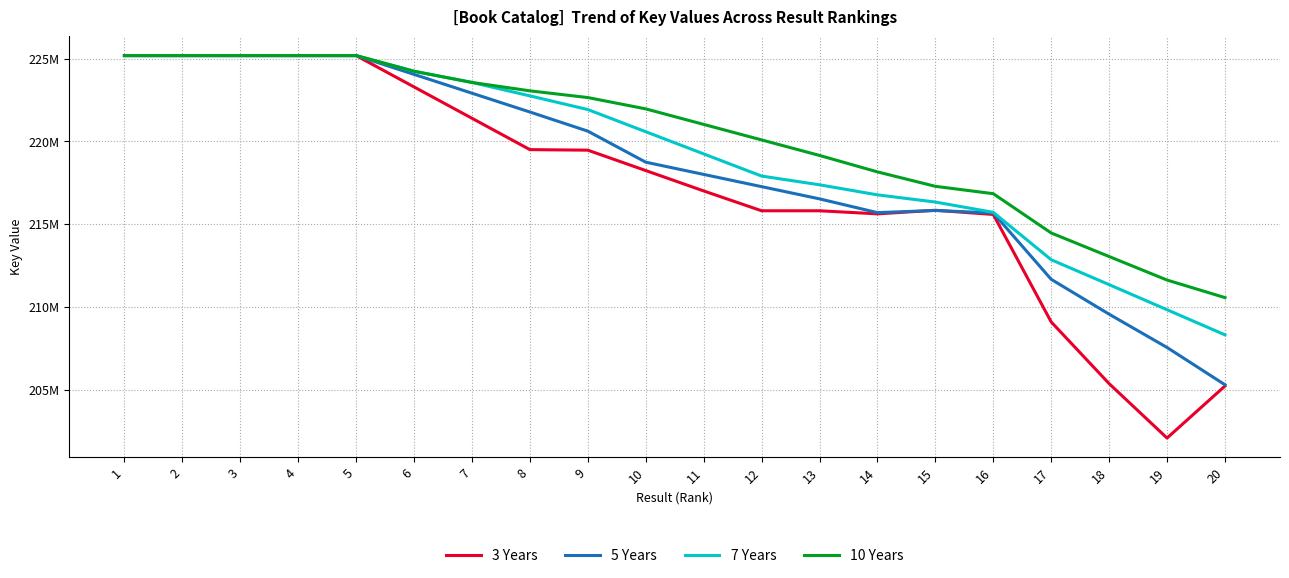

What are all the series names shown in the legend?

3 Years, 5 Years, 7 Years, 10 Years